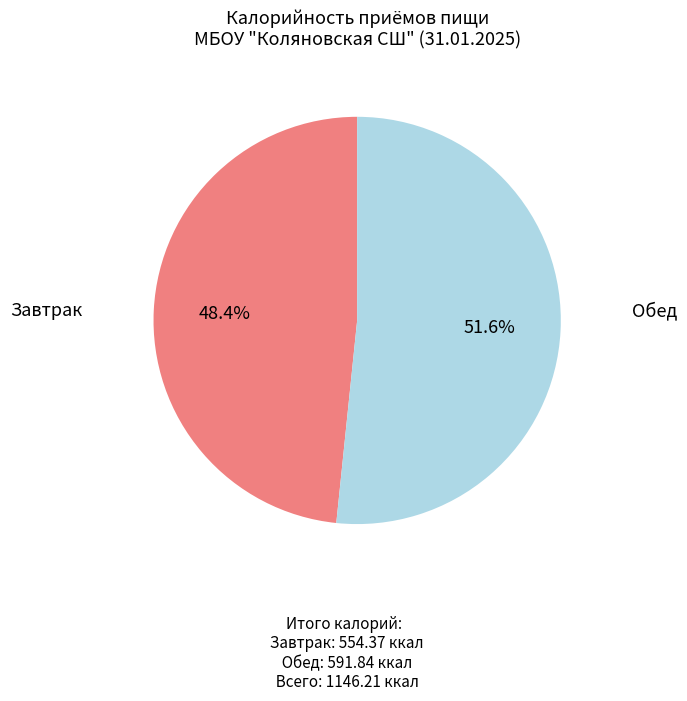

How many slices are in this pie chart?

2